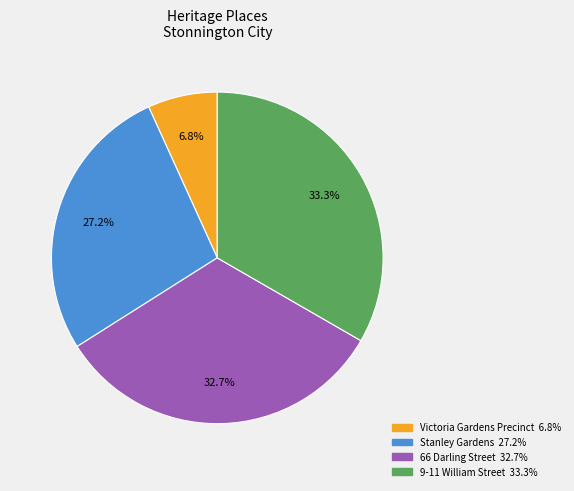

Count the number of slices in the pie.

4